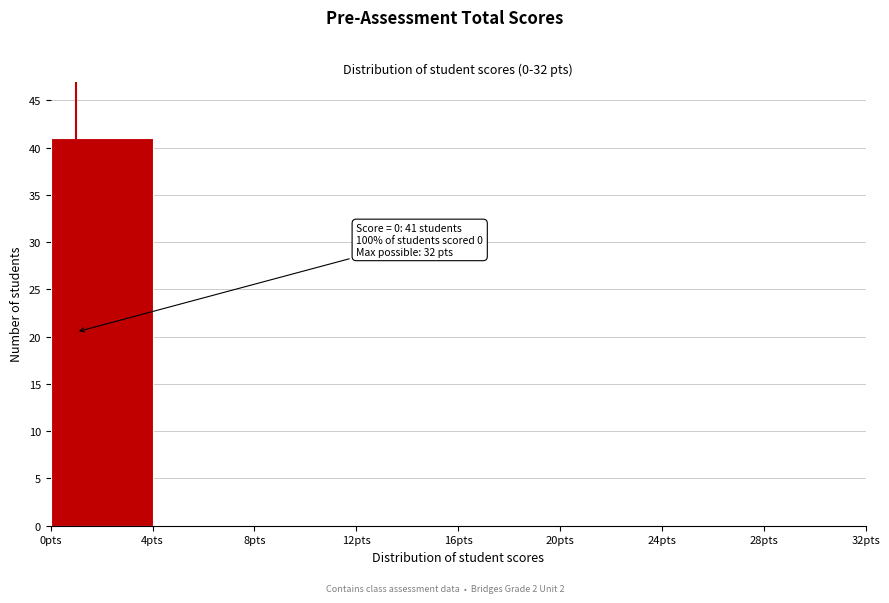

Over which range of the x-axis is the bar tallest?

0 to 4